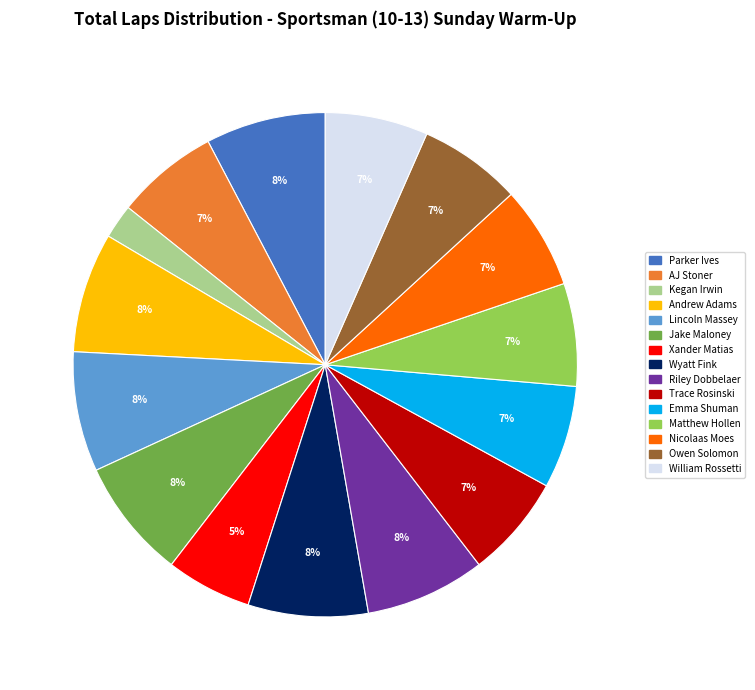

What is the smallest slice in the pie chart?

Kegan Irwin